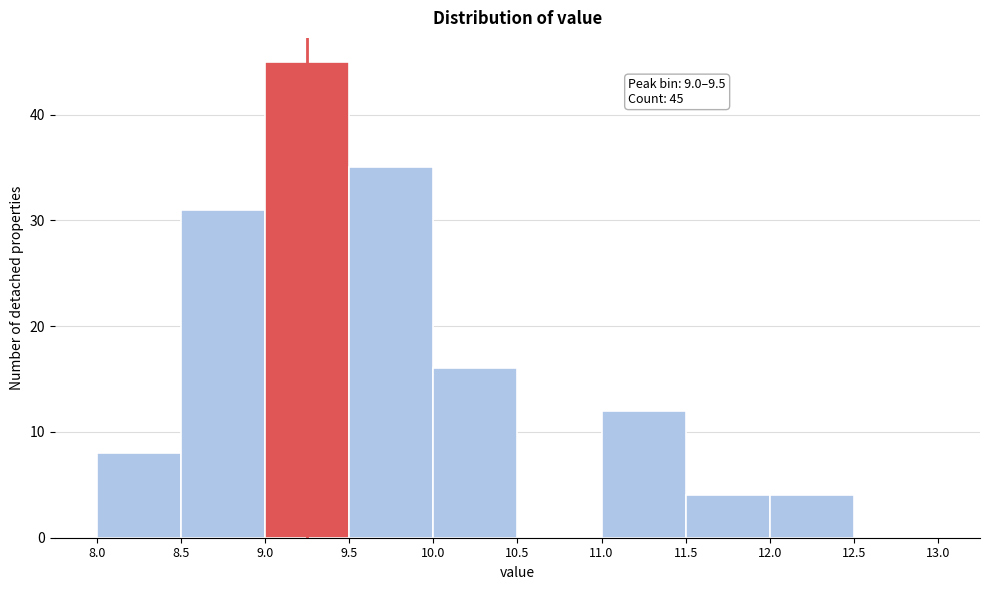

Over which range of the x-axis is the bar tallest?

9.0 to 9.5